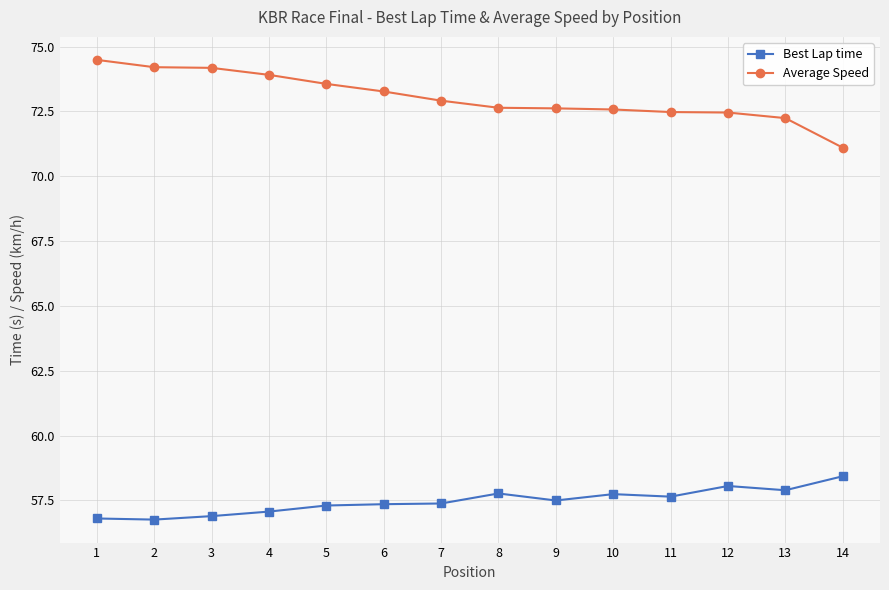

Which category has the highest value across all series?

1